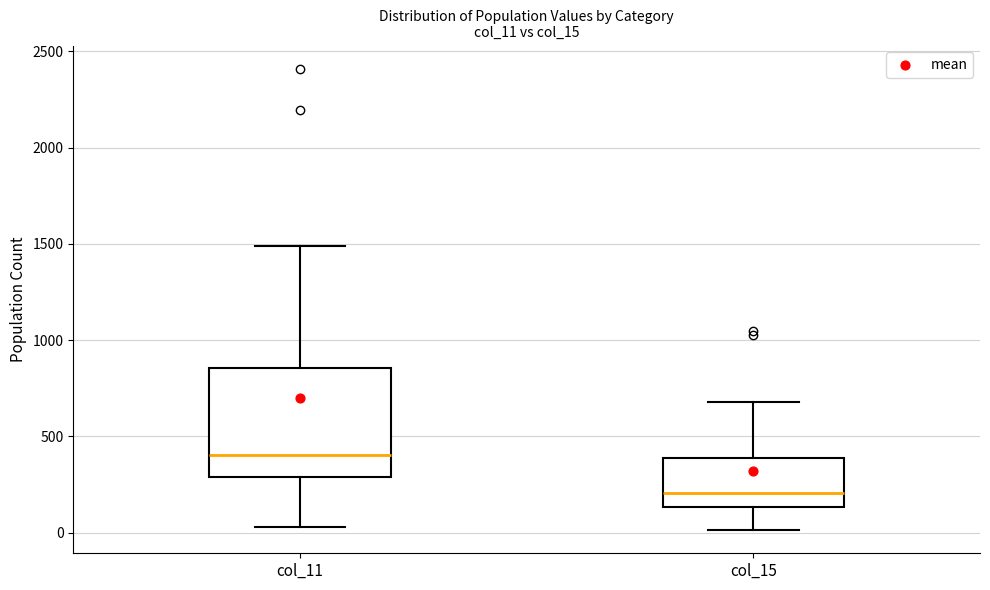

Where does the lower whisker of the box for col_11 end on the y-axis? The values are not printed on the chart, so give them approximately, as read against the axis.

50